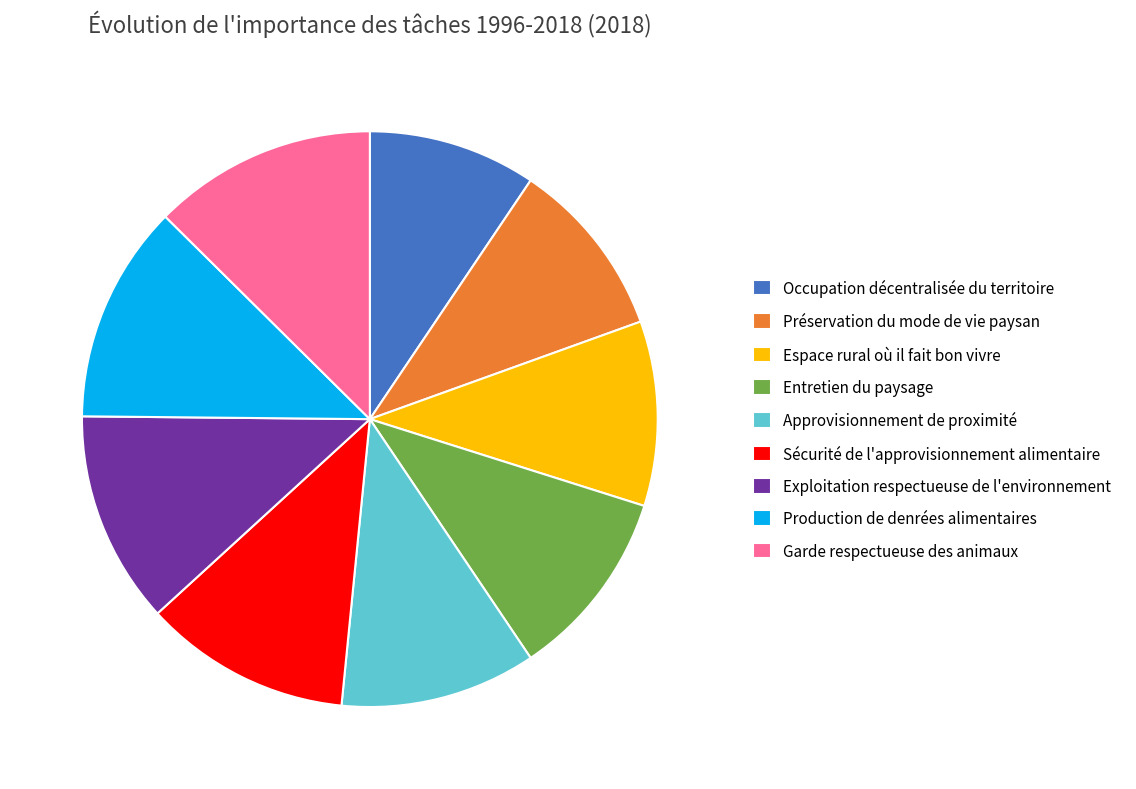

The Espace rural où il fait bon vivre slice represents 10% of the pie. True or false?

True